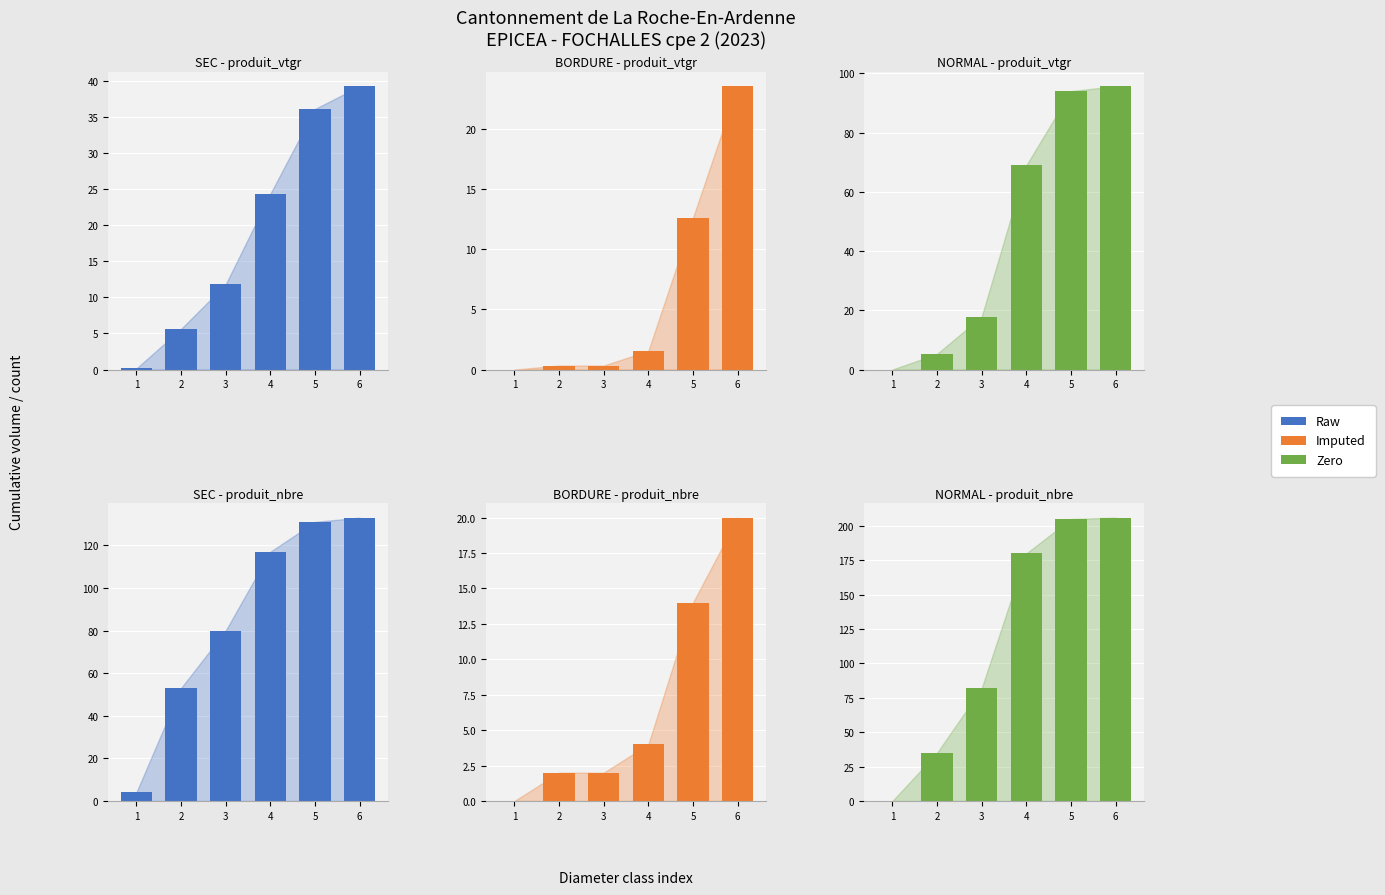

Is the value of Imputed at 3 greater than the value of Raw at 4?

No